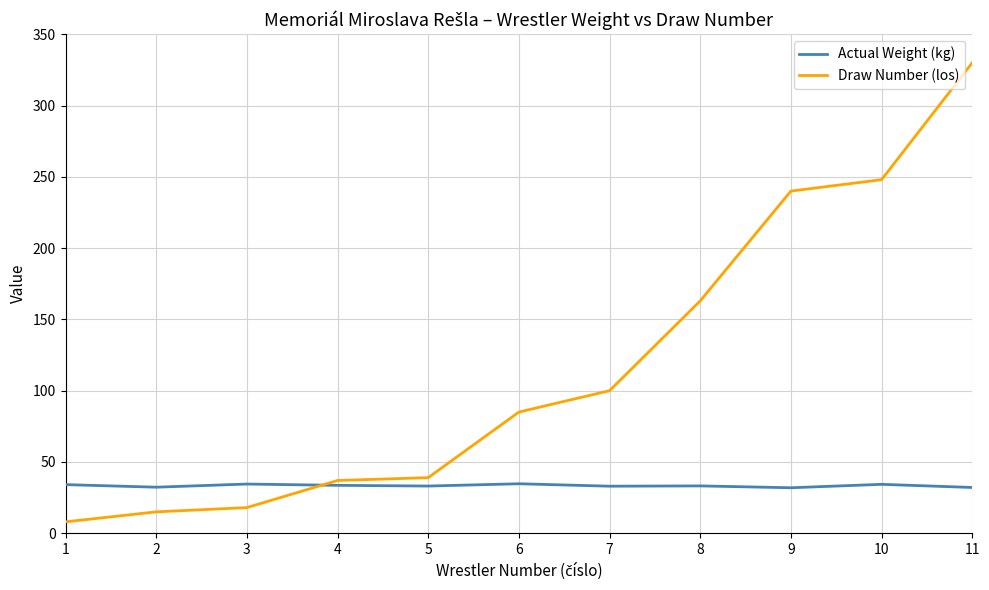

Rank the series at 11 from lowest to highest value.

Actual Weight (kg), Draw Number (los)